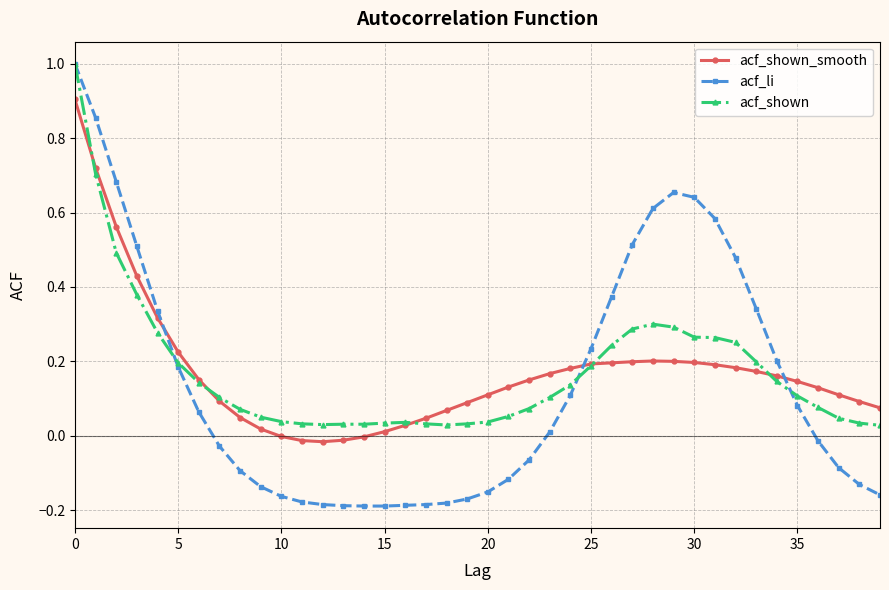

Which series has the largest range (max minus min)?

acf_li